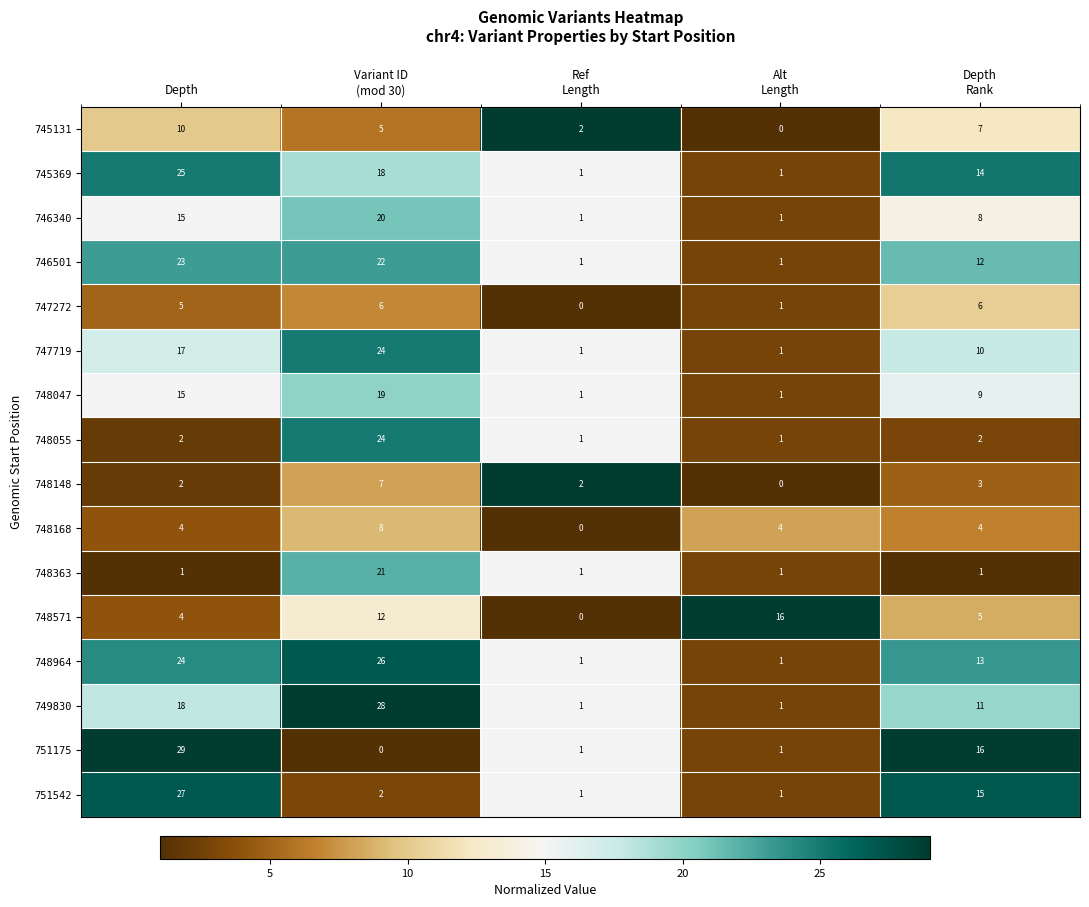

Which series has the widest spread of values?

751175